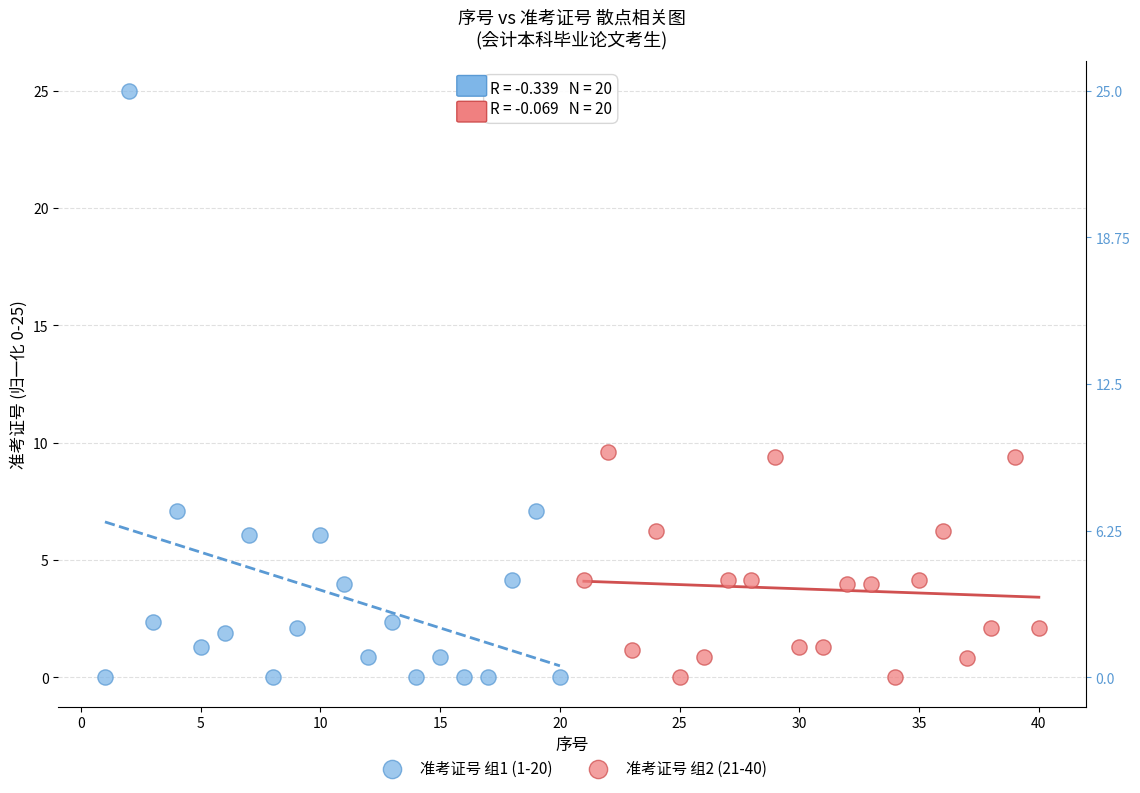

Which series has the widest spread of Y values?

准考证号 组1 (1-20)